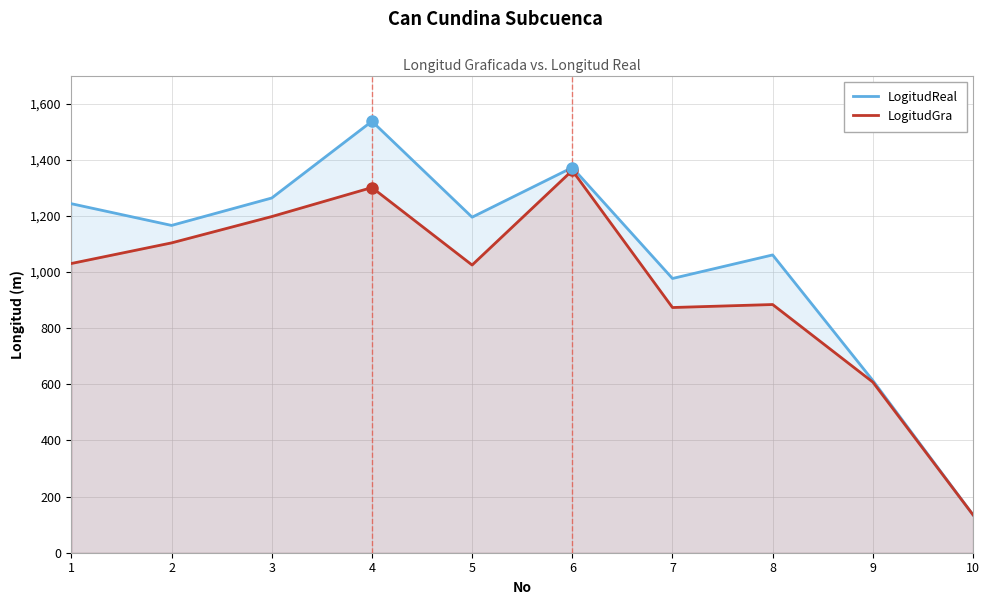

Where is LogitudReal nearest to the value 836?

7